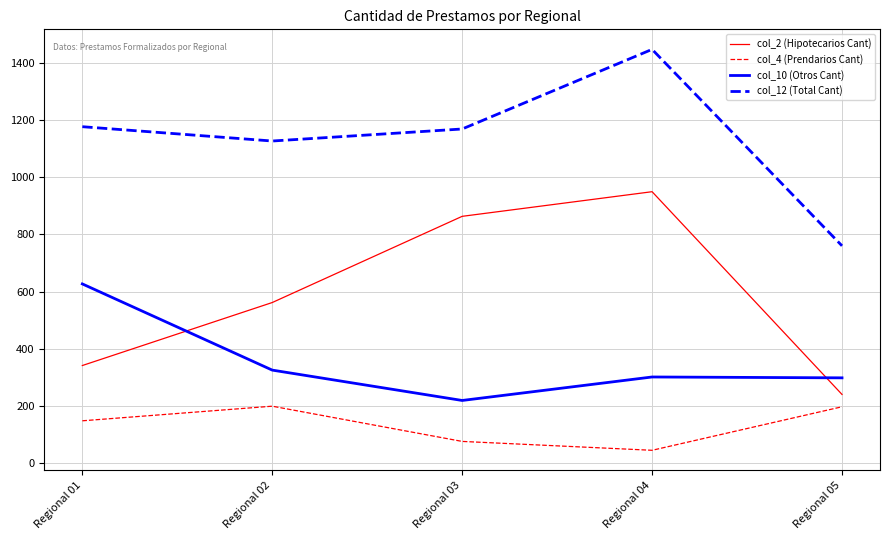

Which series has the largest range (max minus min)?

col_2 (Hipotecarios Cant)